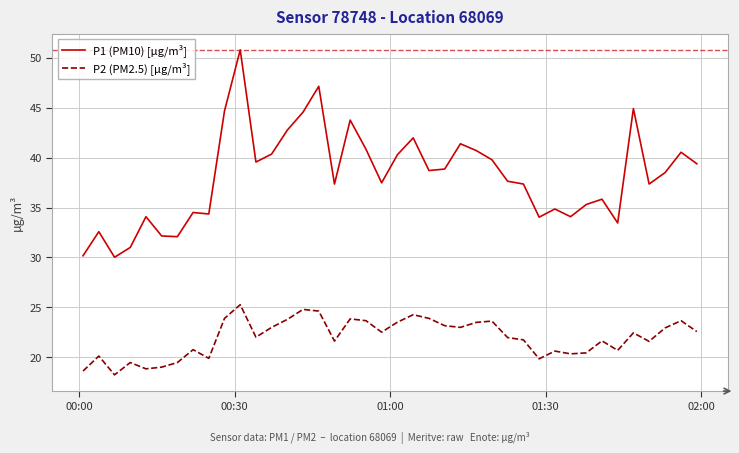

Which series has the largest range (max minus min)?

P1 (PM10) [µg/m³]